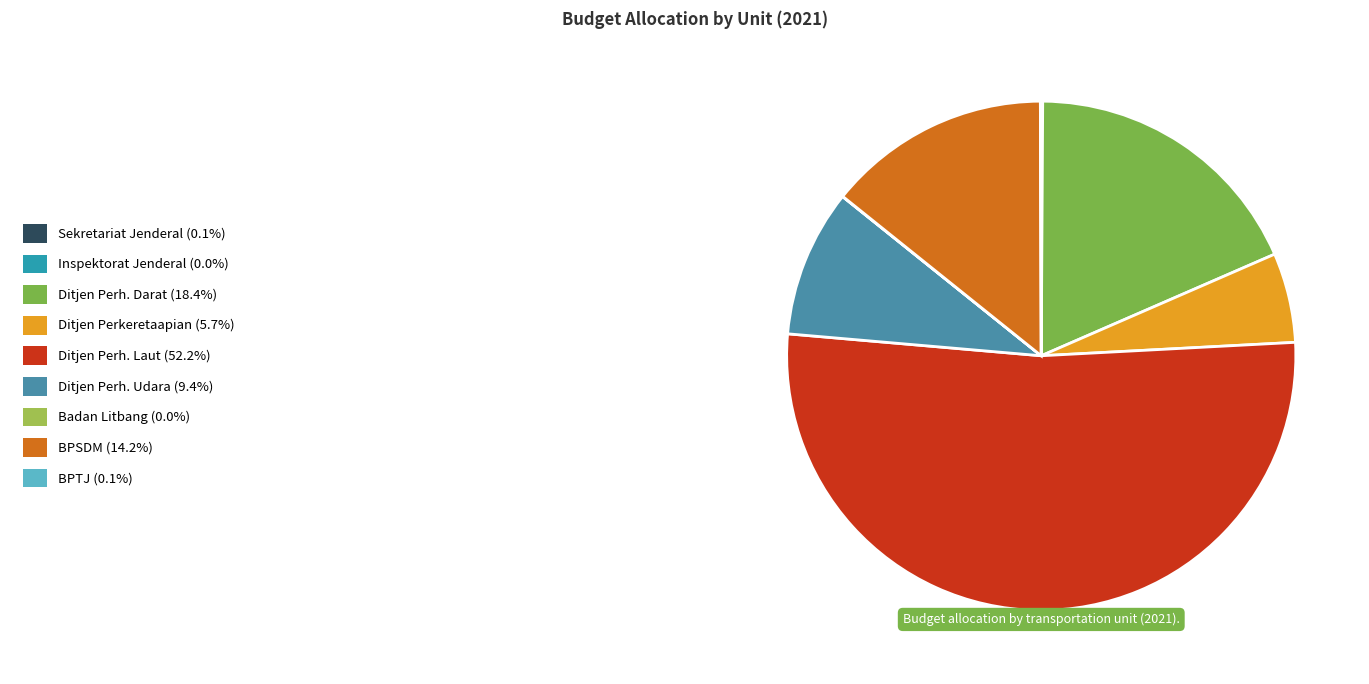

How many slices are in this pie chart?

9